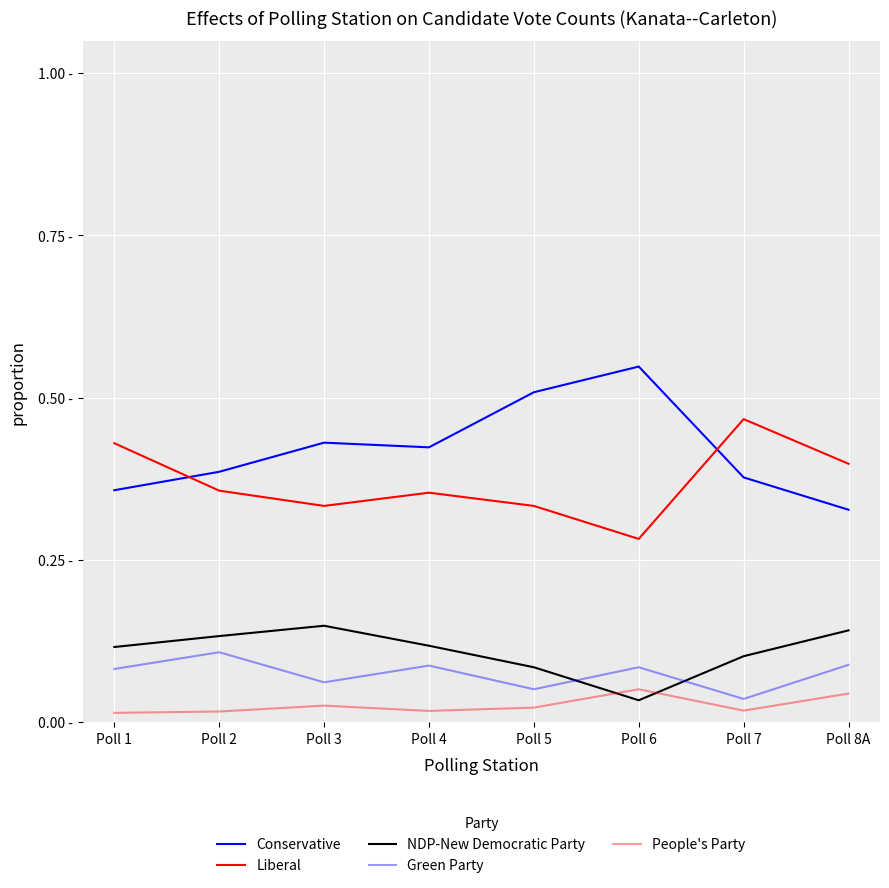

Does the chart have visible grid lines?

Yes